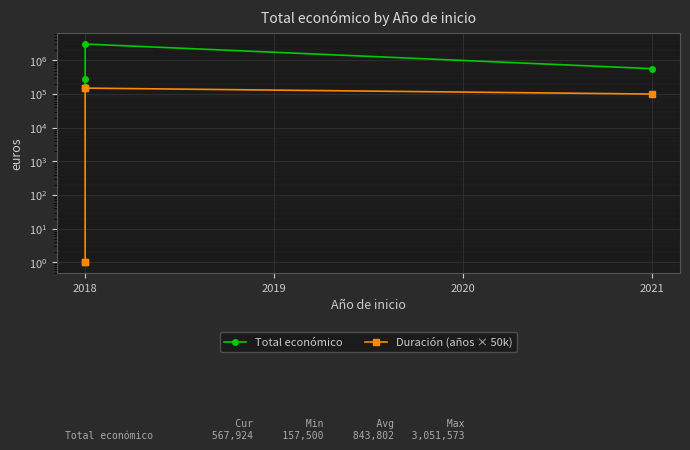

True or false: Duración (años × 50k) and Total económico cross at least once.

False